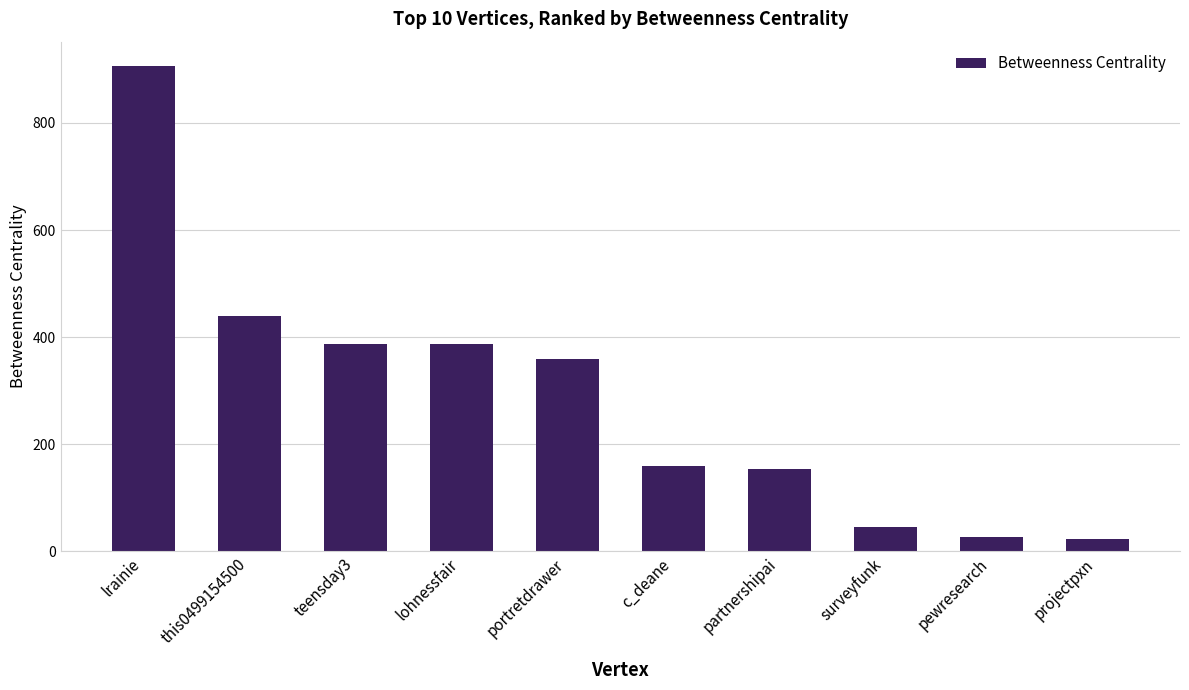

Is it true that the value at teensday3 is 128.4?

False